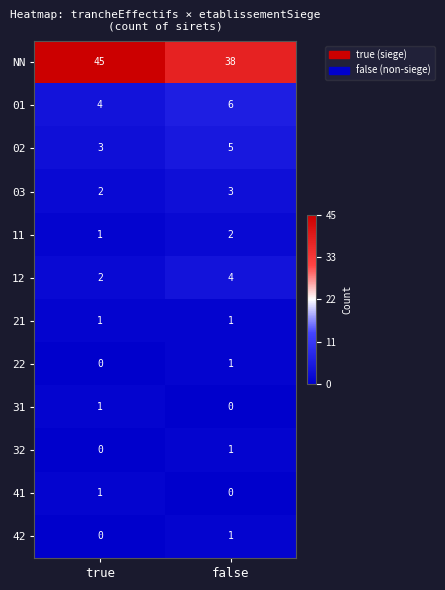

At how many categories does at least one series exceed 0?

2